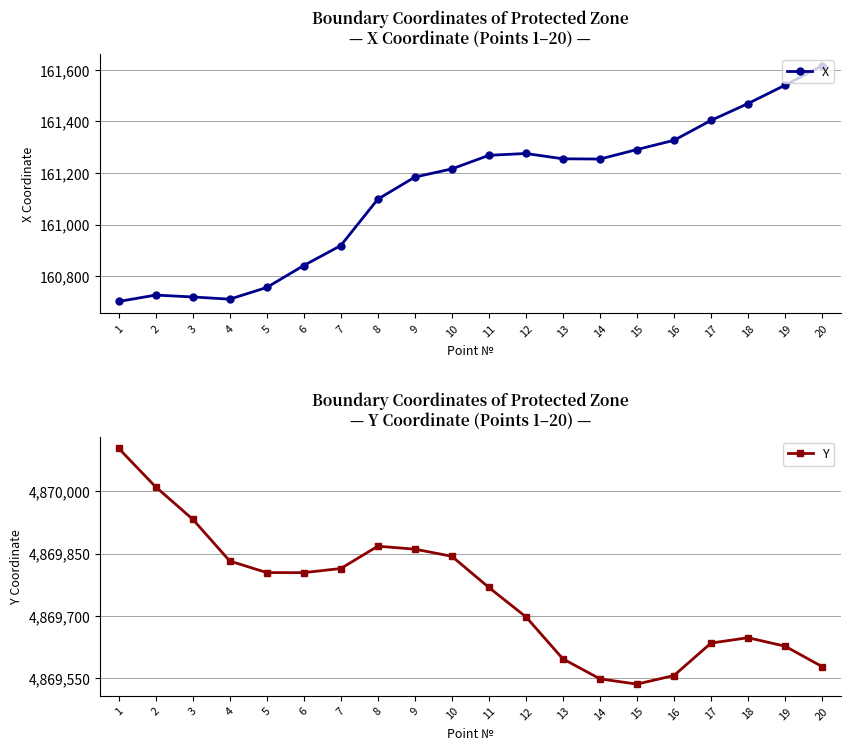

At how many categories does at least one series exceed 716865?

20